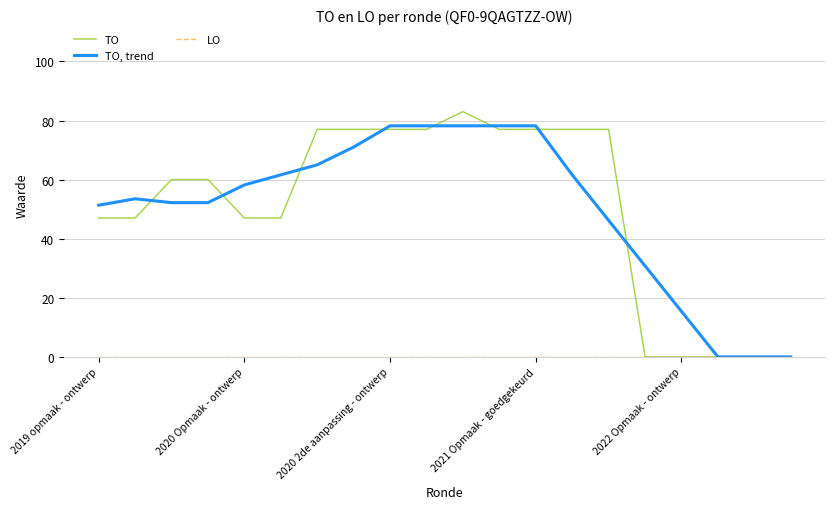

Which series has the widest spread of values?

TO